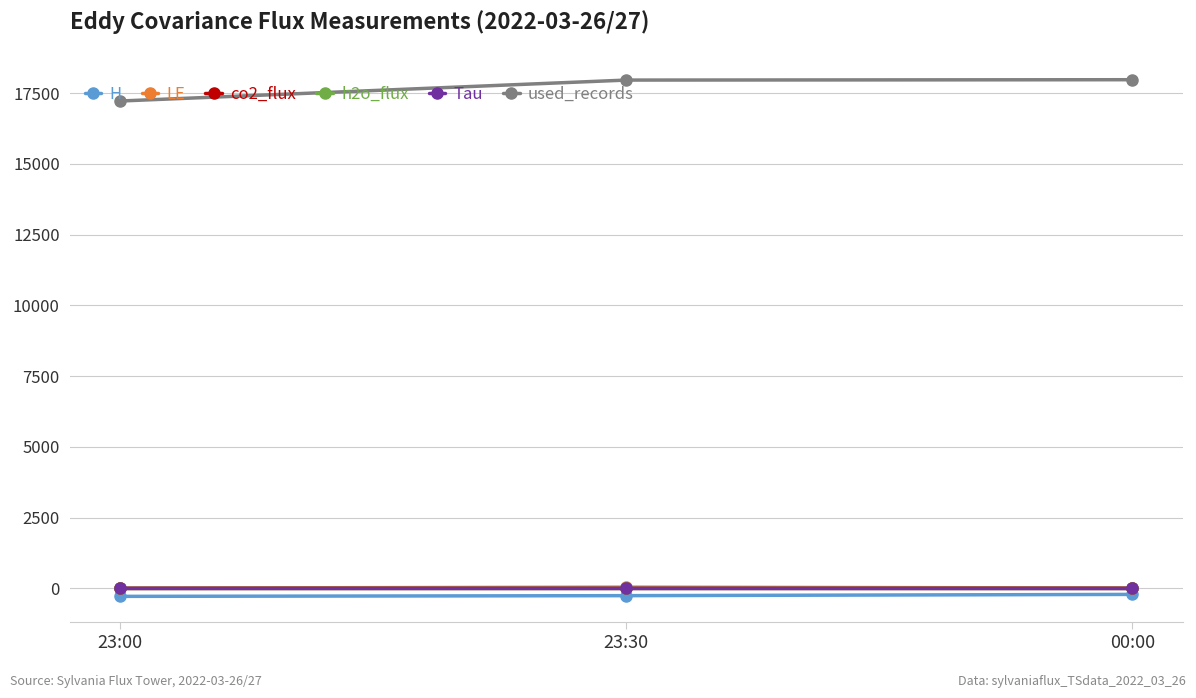

The value of used_records at 23:30 is 7795.0. True or false?

False